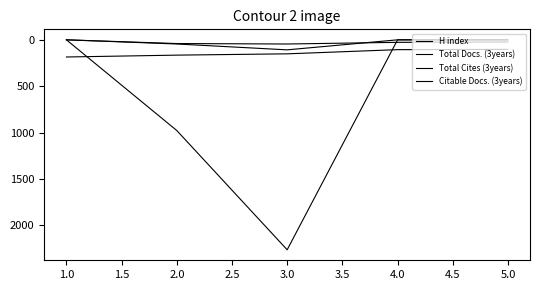

How many lines are shown in the chart?

4